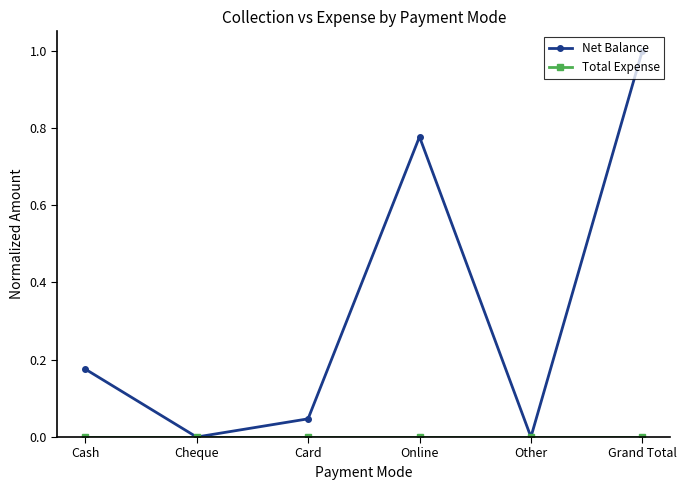

Count the number of categories in the chart.

6